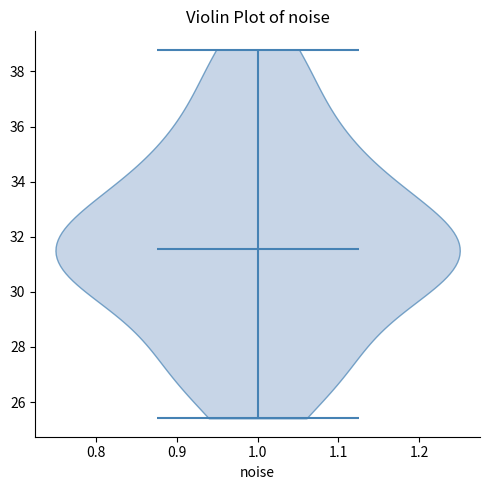

Where does the median line of the violin at x = 1.0 sit on the y-axis? The values are not printed on the chart, so give them approximately, as read against the axis.

31.6